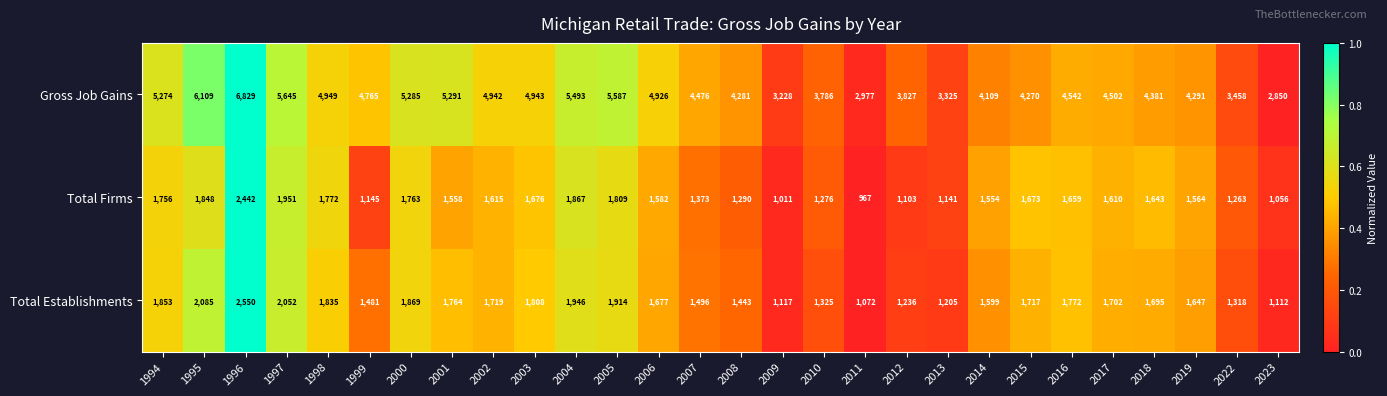

What is the approximate value of Total Firms at 2017?

1610